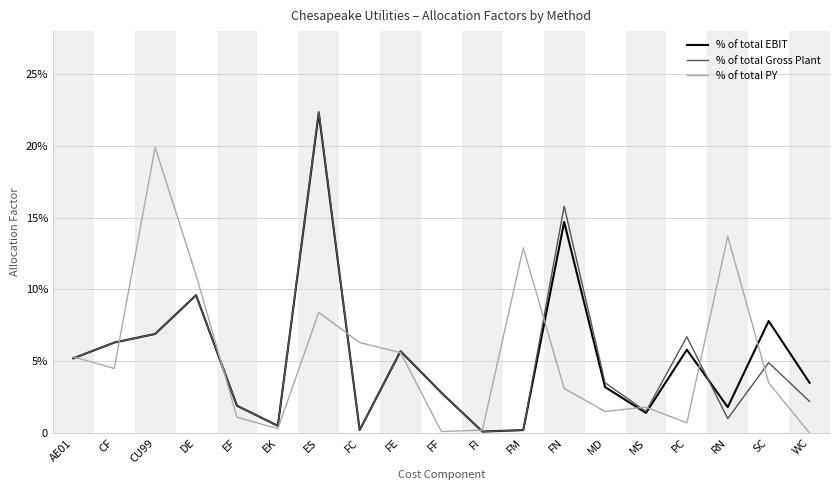

Does the chart have visible grid lines?

Yes